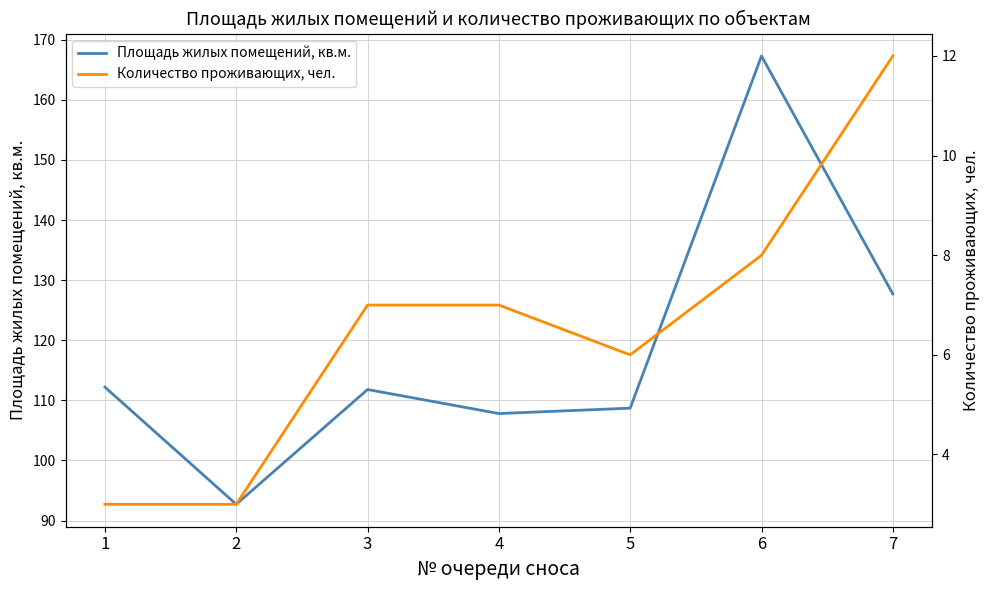

At which category is the sum across all series the highest?

6